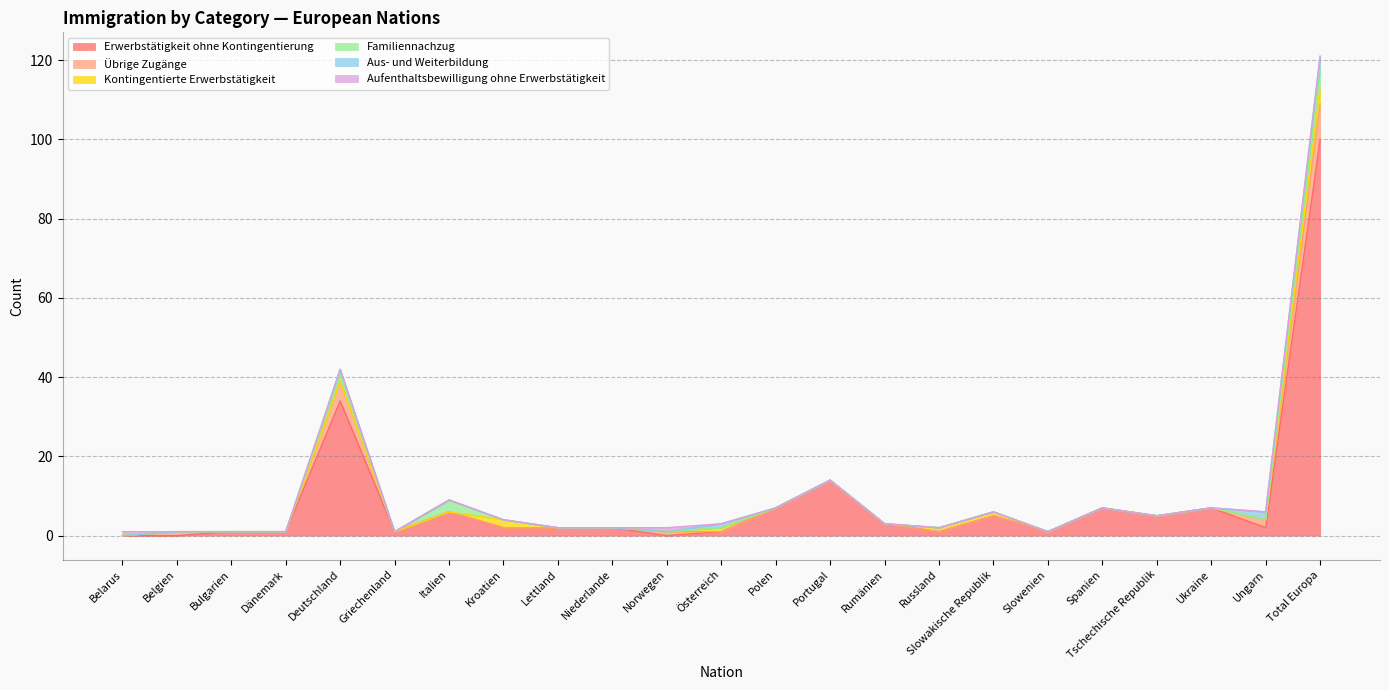

How many positive values does the Aufenthaltsbewilligung ohne Erwerbstätigkeit series have?

2